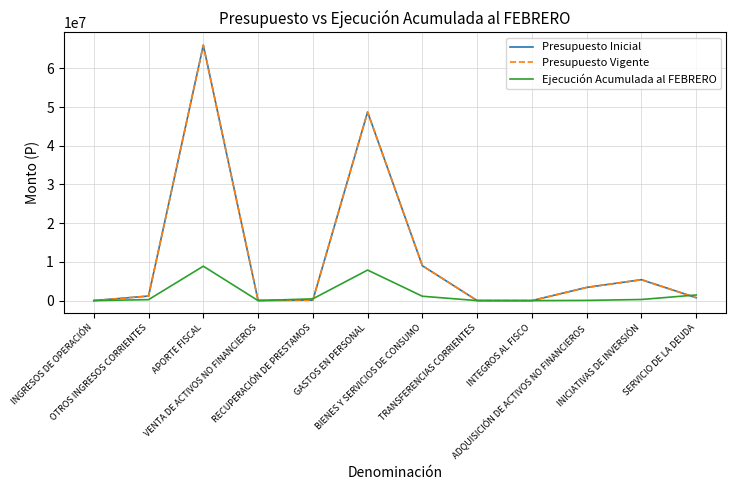

Between OTROS INGRESOS CORRIENTES and RECUPERACIÓN DE PRESTAMOS, which is larger?

OTROS INGRESOS CORRIENTES